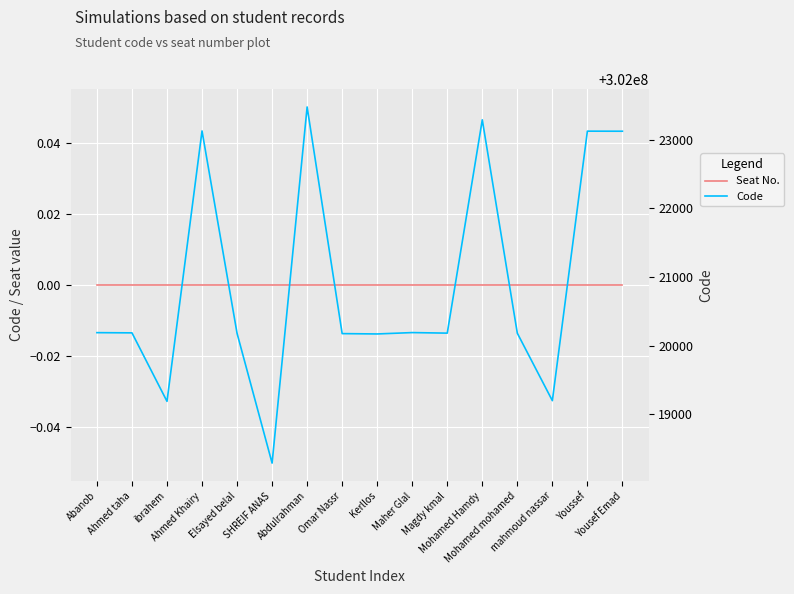

Count the number of categories in the chart.

16